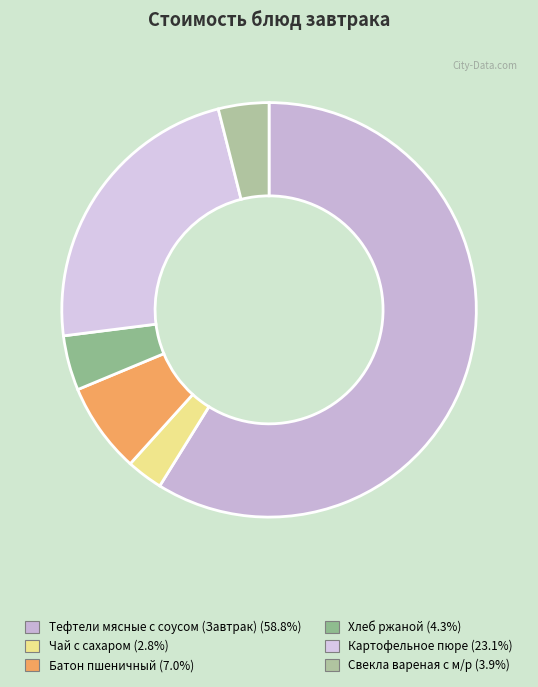

How many segments does this pie chart have?

6